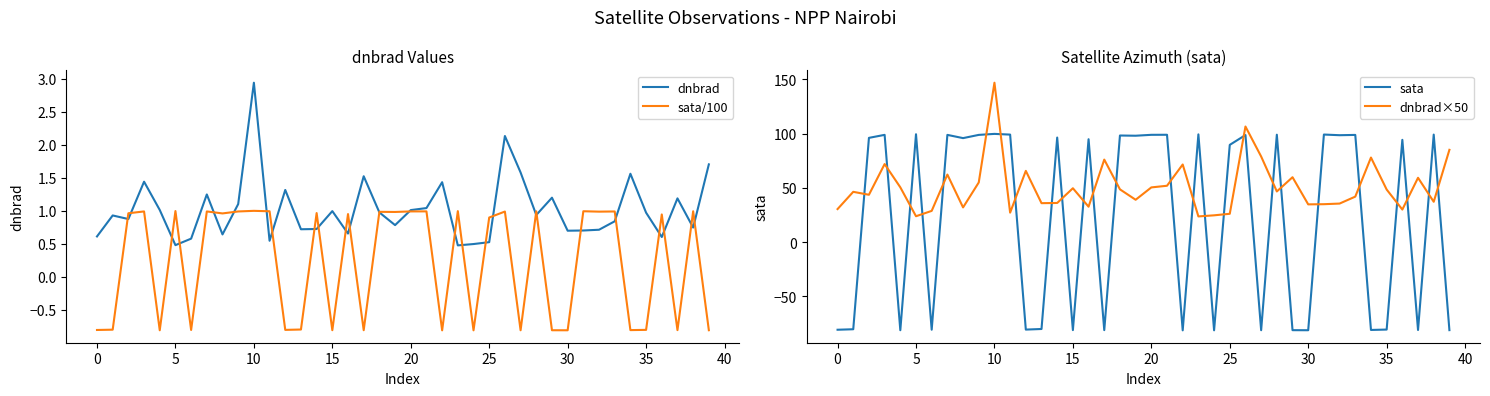

What is the value of the sata/100 point at the 4th from the left?

1.0